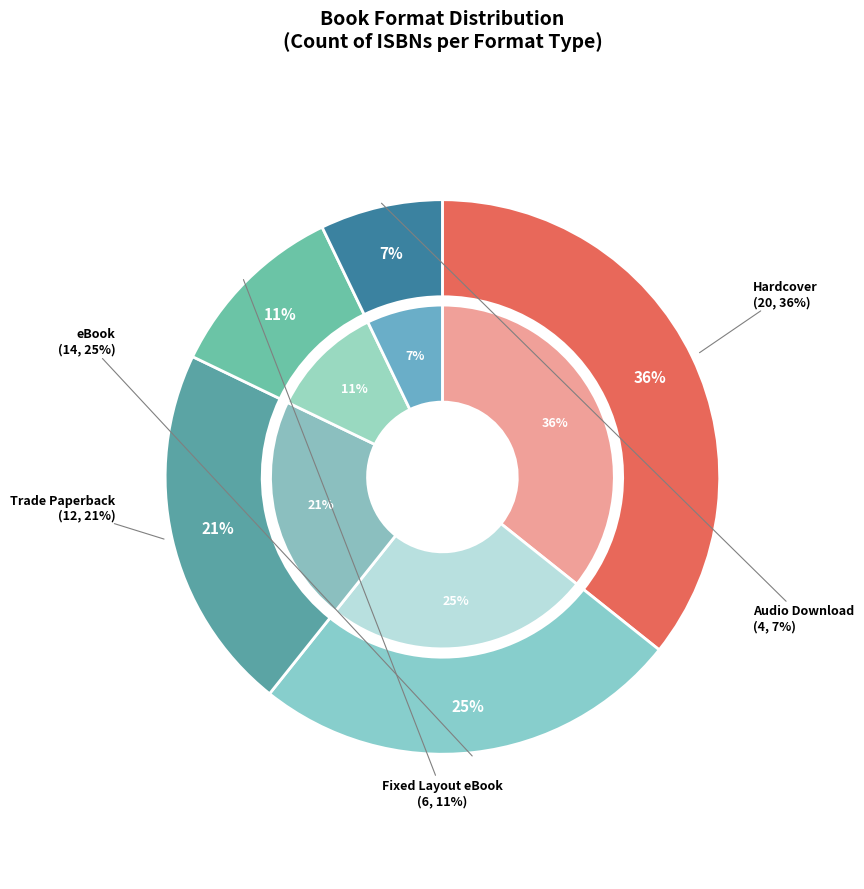

To the nearest percent, what is the difference between the largest and smallest slice percentages?

29%